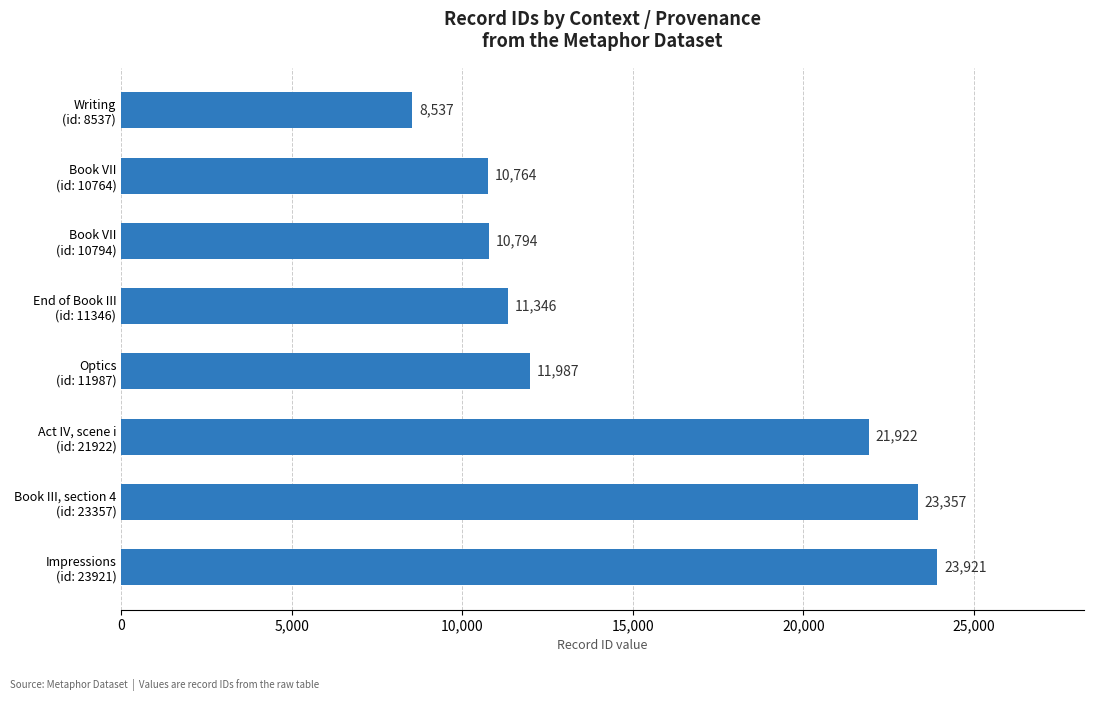

At which label is the value closest to 16229?

Optics
(id: 11987)